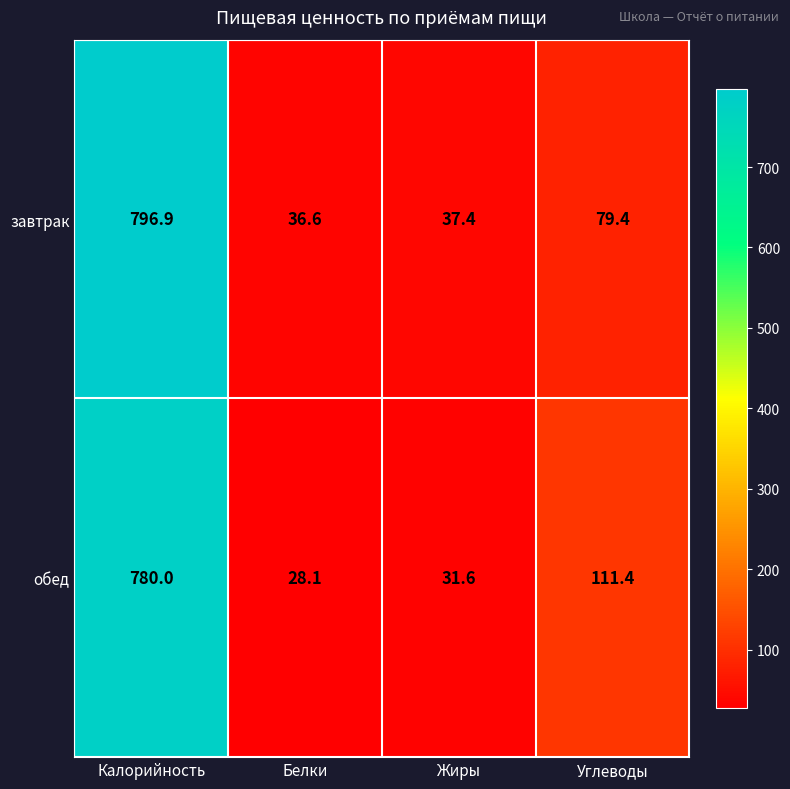

How many data points in завтрак are above 79?

2